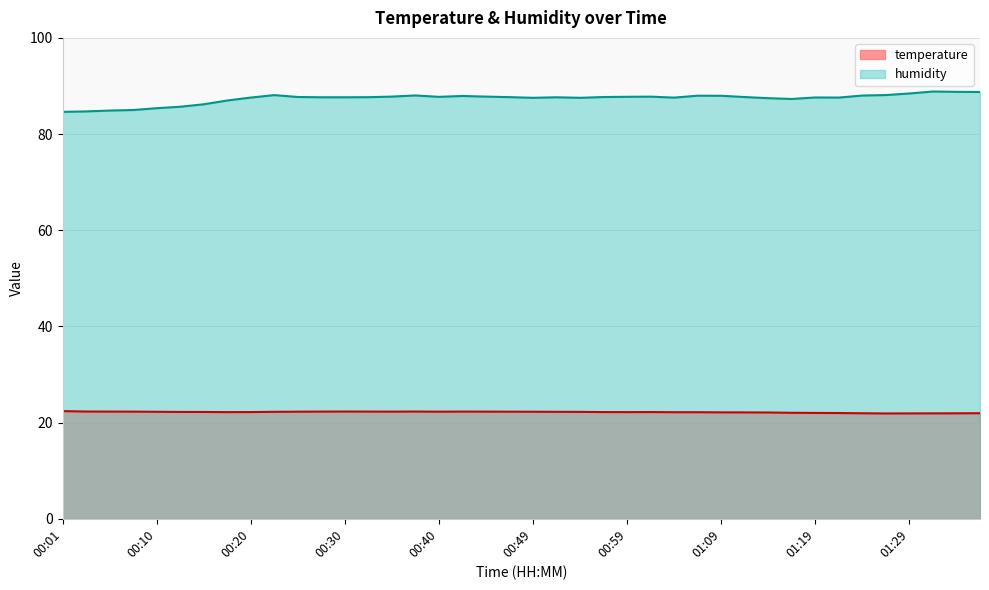

How many lines are shown in the chart?

2